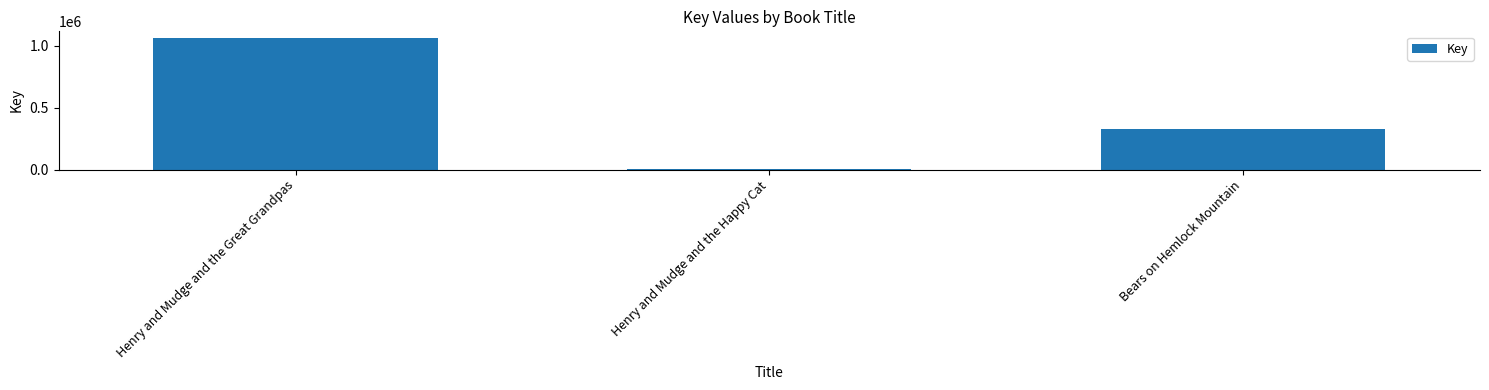

What value does the data have at Henry and Mudge and the Great Grandpas, to the nearest 10?

1063190